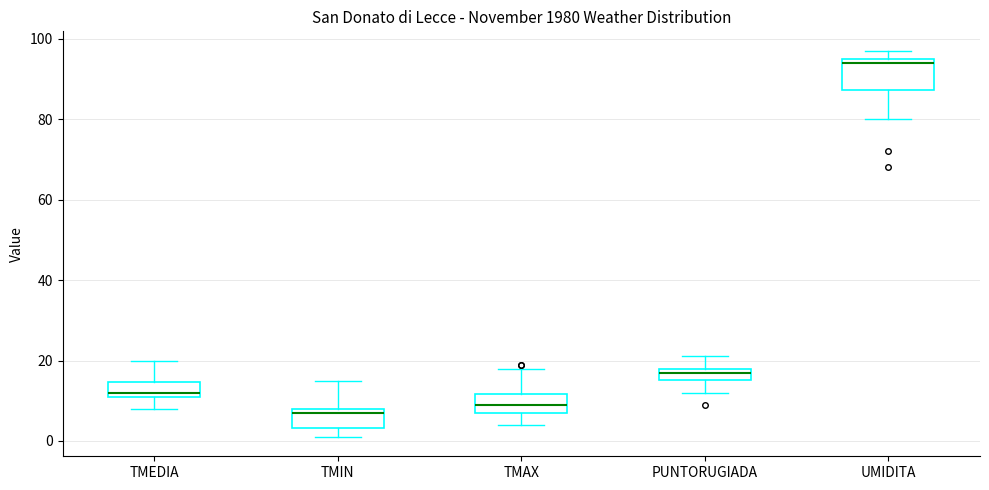

Where does the lower whisker of the box for TMIN end on the y-axis? The values are not printed on the chart, so give them approximately, as read against the axis.

2